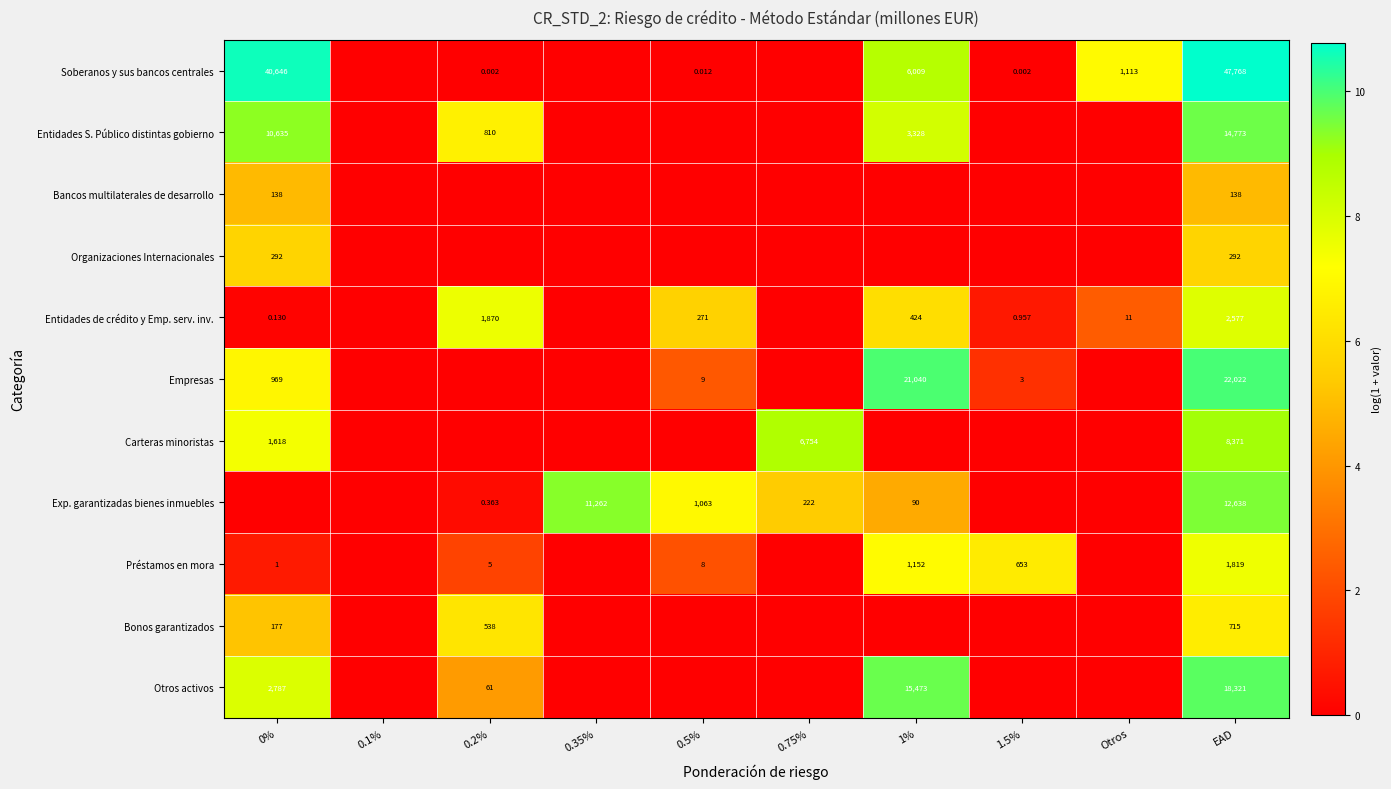

How many Bancos multilaterales de desarrollo values are between 0 and 1?

8